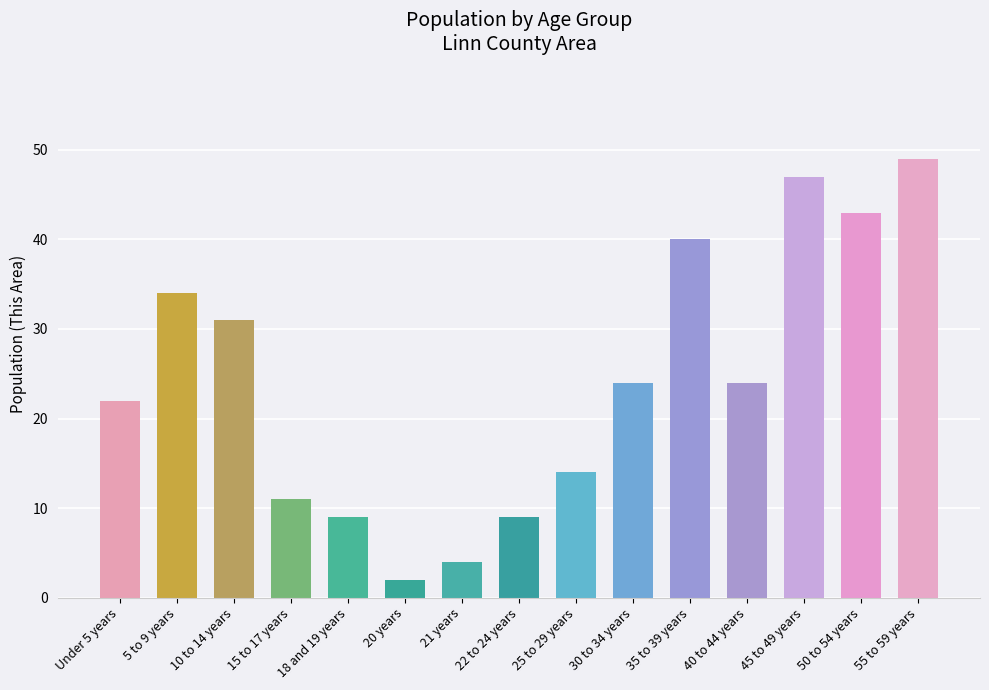

What is the change in value from 40 to 44 years to 55 to 59 years?

+25